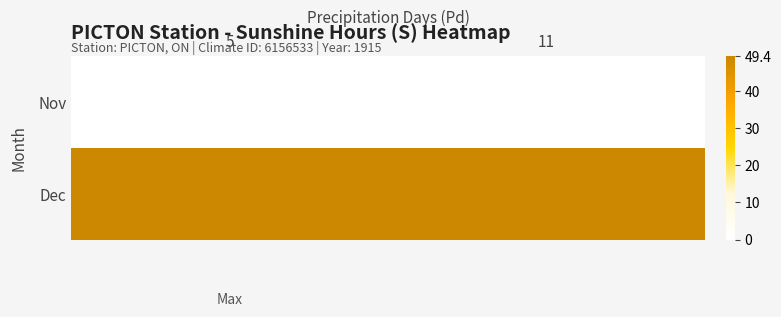

Which category has the highest value across all series?

5